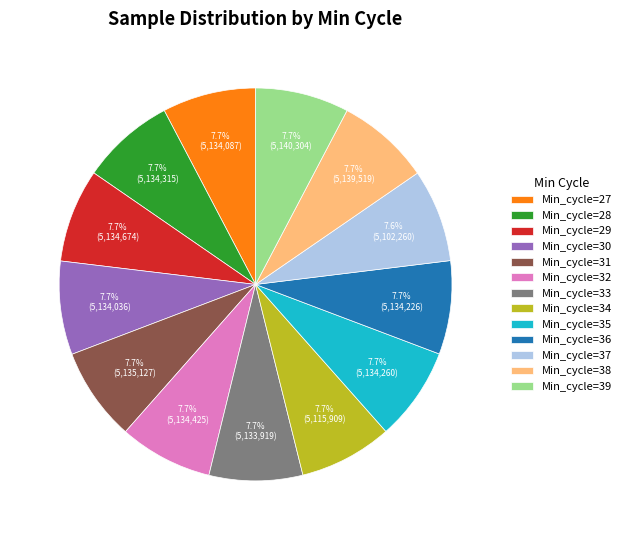

Approximately how many times larger is the value at Min_cycle=28 compared to Min_cycle=38?

1.0